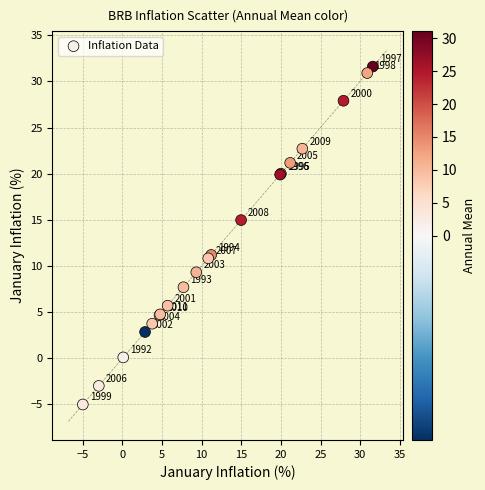

What Y value in the scatter plot is closest to 13?

11.2